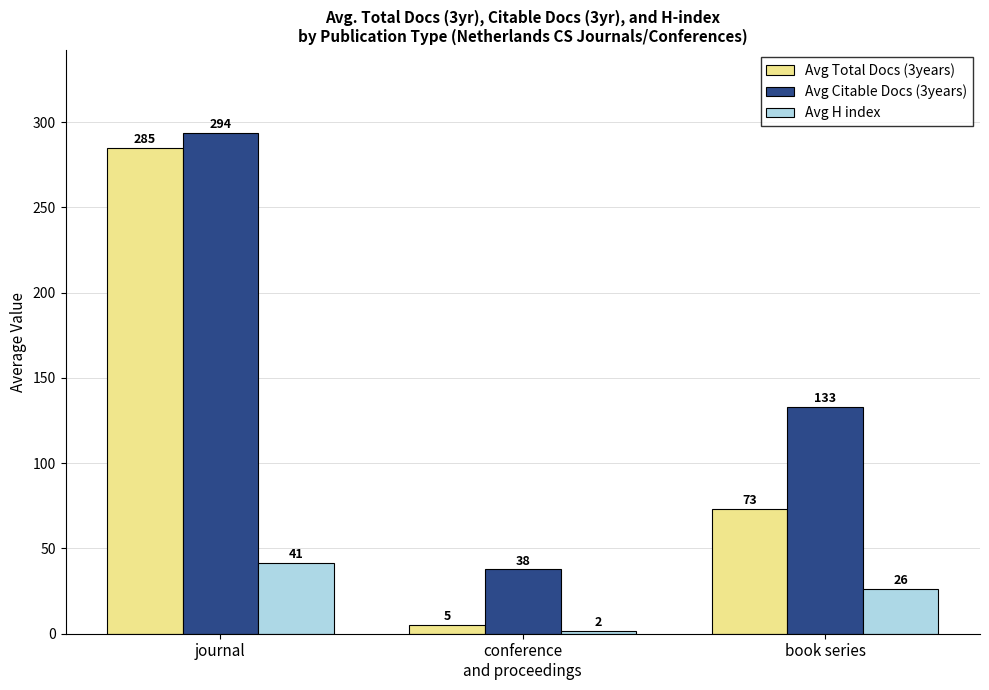

What is the difference between the maximum and minimum values in the Avg Citable Docs (3years) series?

255.7